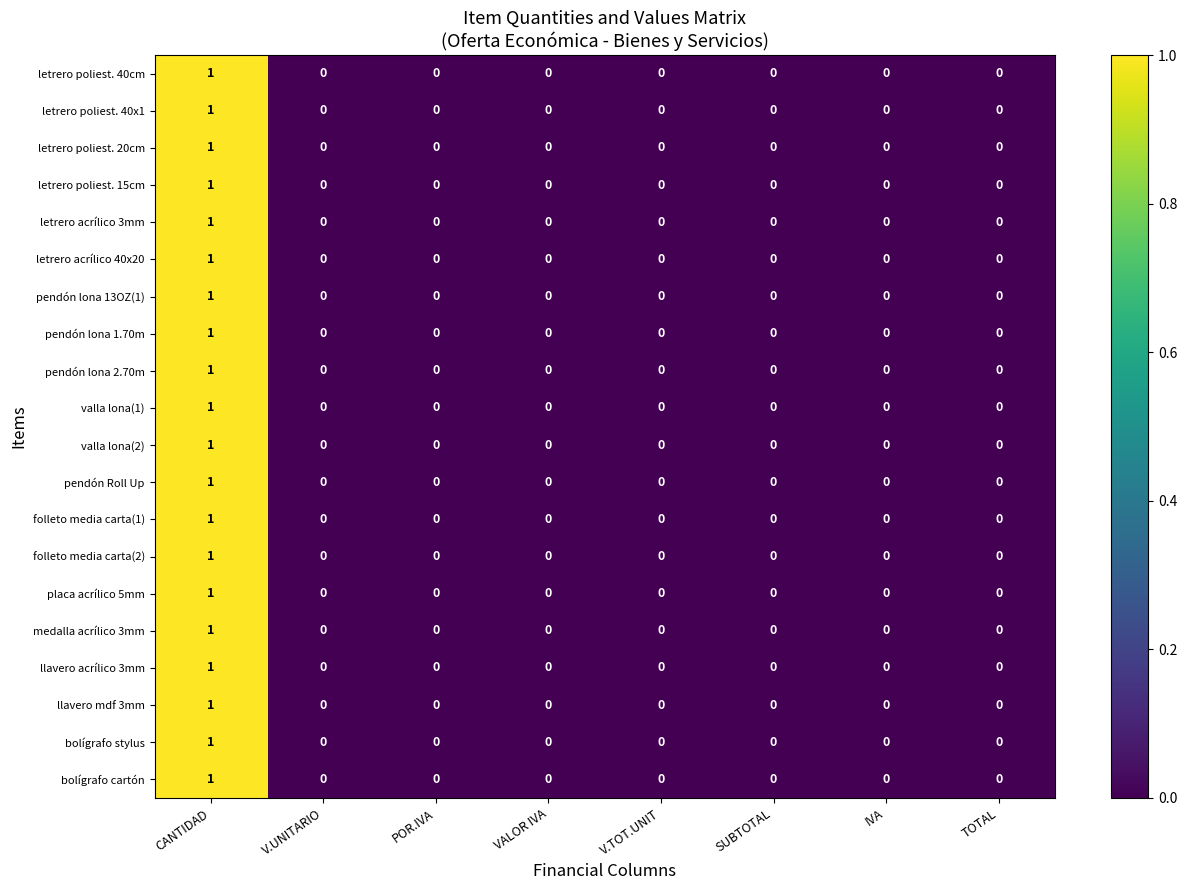

How many categories are shown in the chart?

8